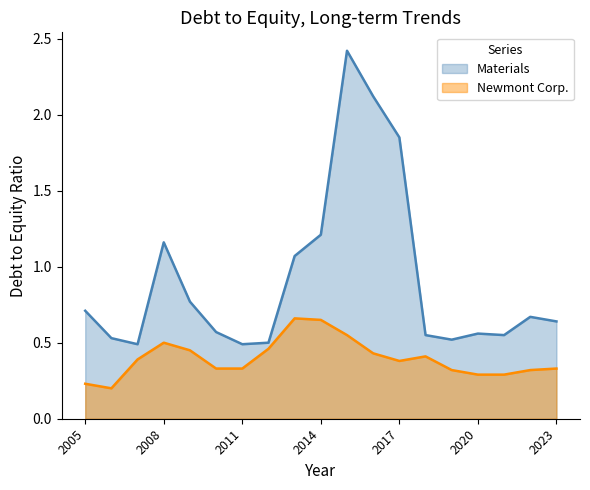

What are all the series names shown in the legend?

Materials, Newmont Corp.